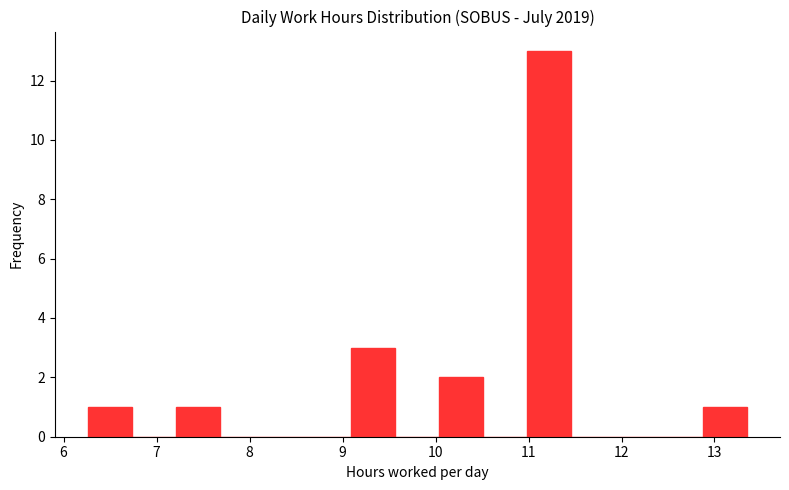

Reading left to right, list every bar in this chart as the range it spans on the x-axis followed by its height. Neither the bar edges nor the heights are printed on the chart, so give them approximately, as read against the axes.

6.3 to 6.7: 1
6.7 to 7.2: 0
7.2 to 7.7: 1
7.7 to 8.2: 0
8.2 to 8.6: 0
8.6 to 9.1: 0
9.1 to 9.6: 3
9.6 to 10.0: 0
10.0 to 10.5: 2
10.5 to 11.0: 0
11.0 to 11.5: 13
11.5 to 11.9: 0
11.9 to 12.4: 0
12.4 to 12.9: 0
12.9 to 13.4: 1